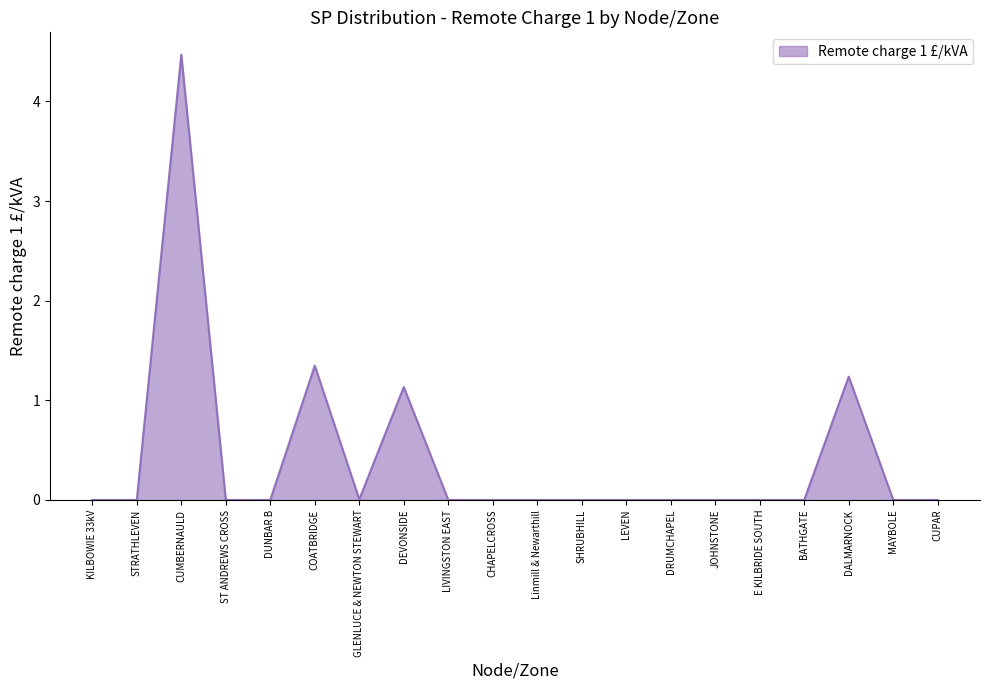

What is the greatest value displayed?

4.5